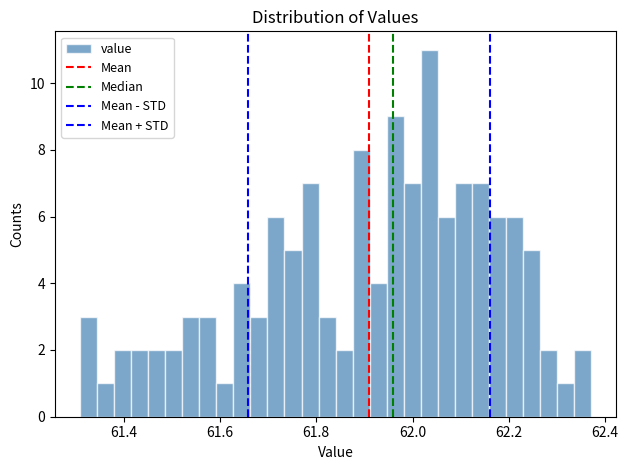

Read against the x-axis, roughly where is the centre of the tallest bar?

62.04